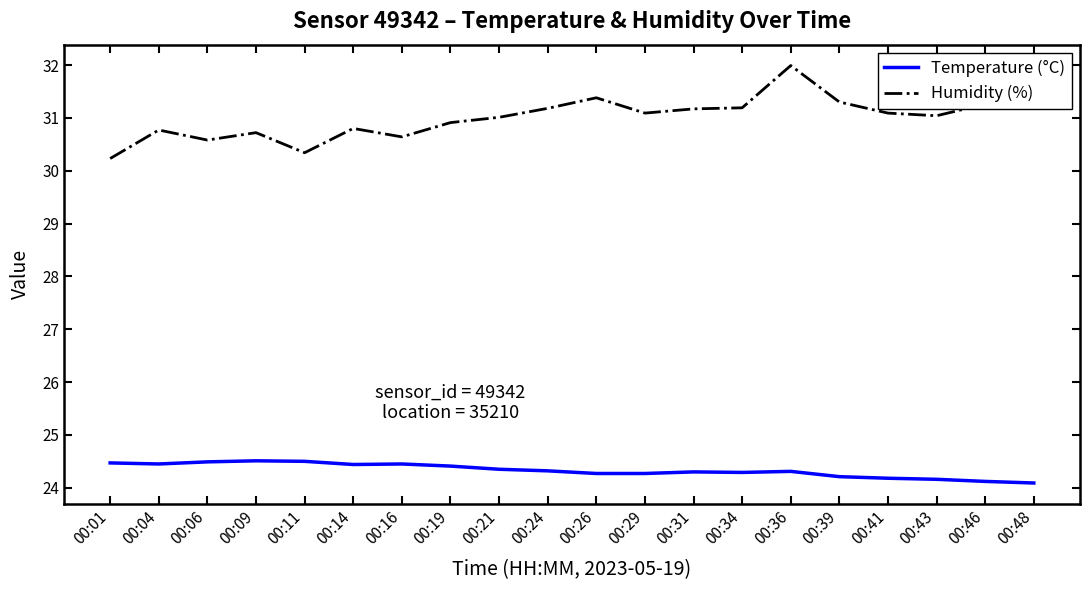

What is the lowest value of the Humidity (%) series?

30.2